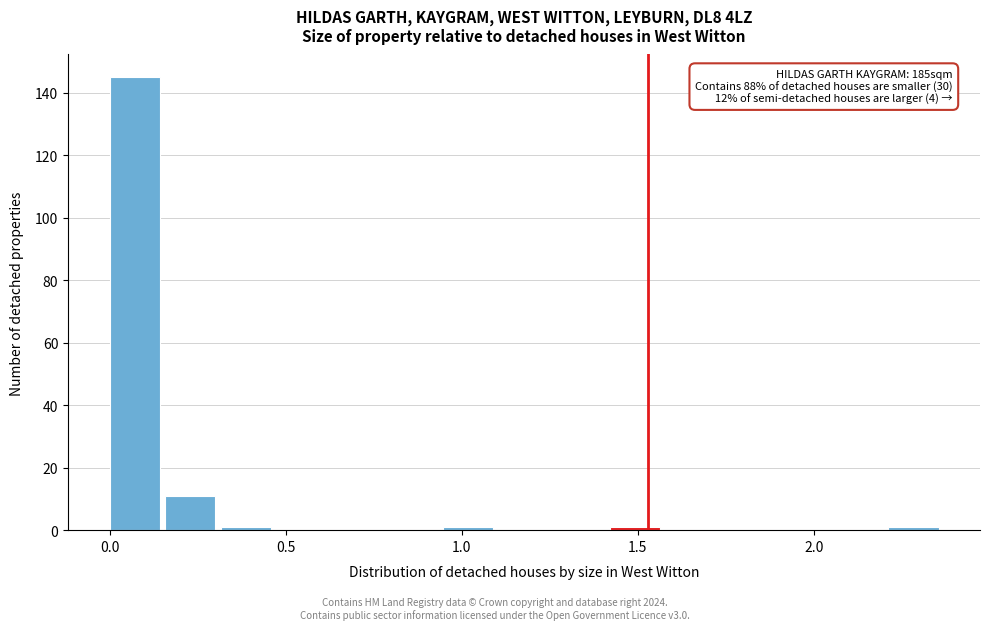

Around what value on the x-axis is the tallest bar? Give the approximate position of its centre, as read against the axis.

0.05